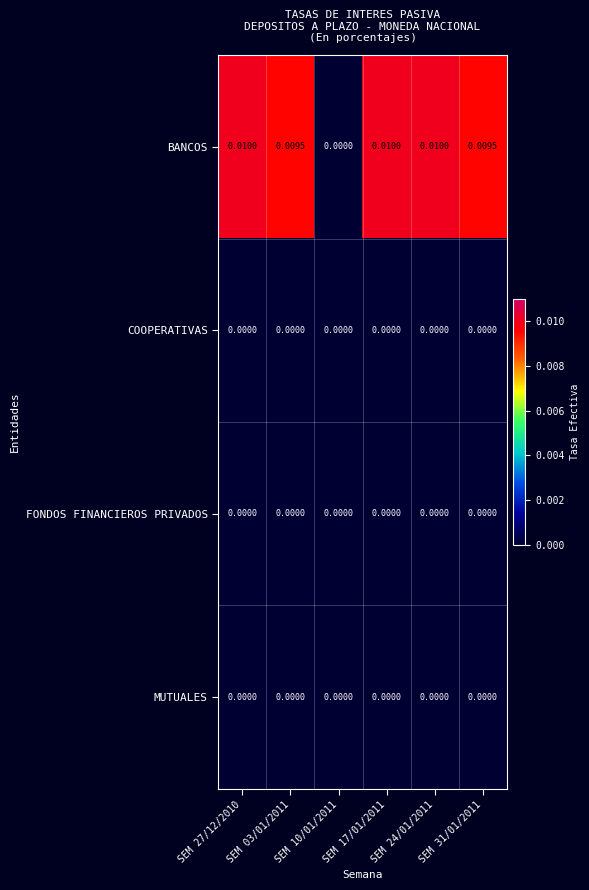

Between SEM 27/12/2010 and SEM 03/01/2011, which series saw the biggest shift?

BANCOS